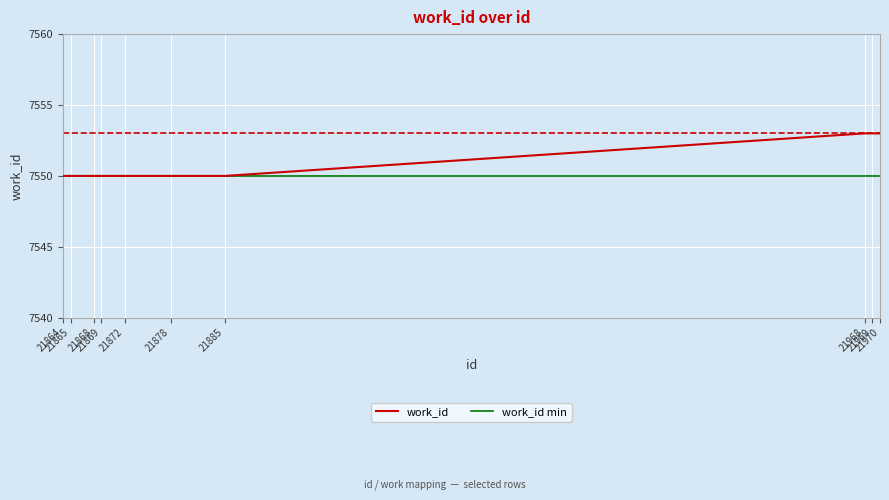

Where is the data nearest to the value 7551?

21864